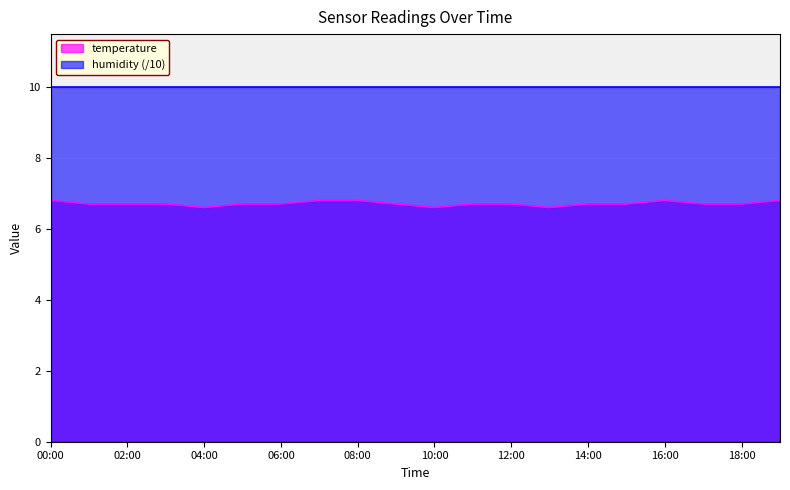

Which category has the lowest value across all series?

04:00